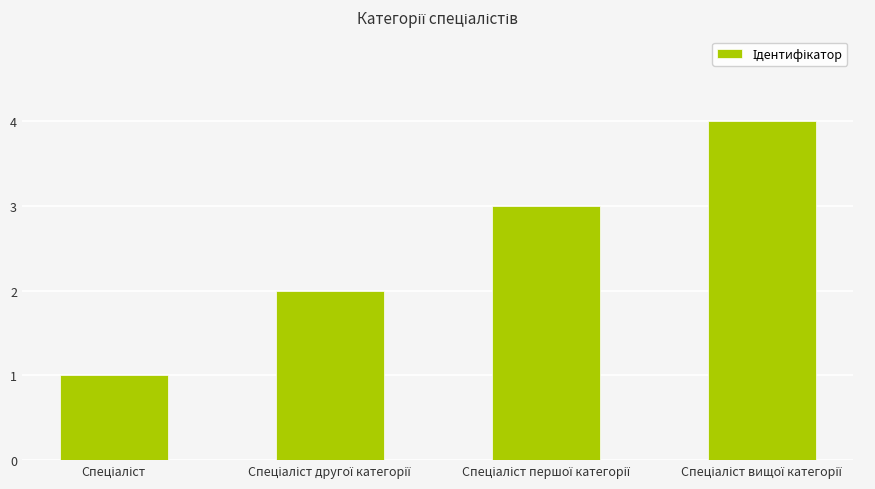

Are the bars grouped side by side (vs. stacked)?

No